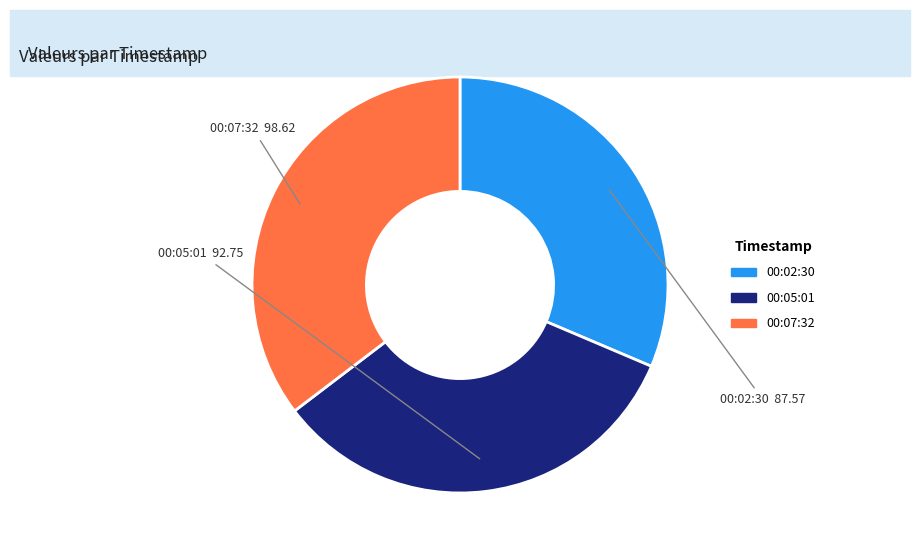

Does any single category account for the majority?

No